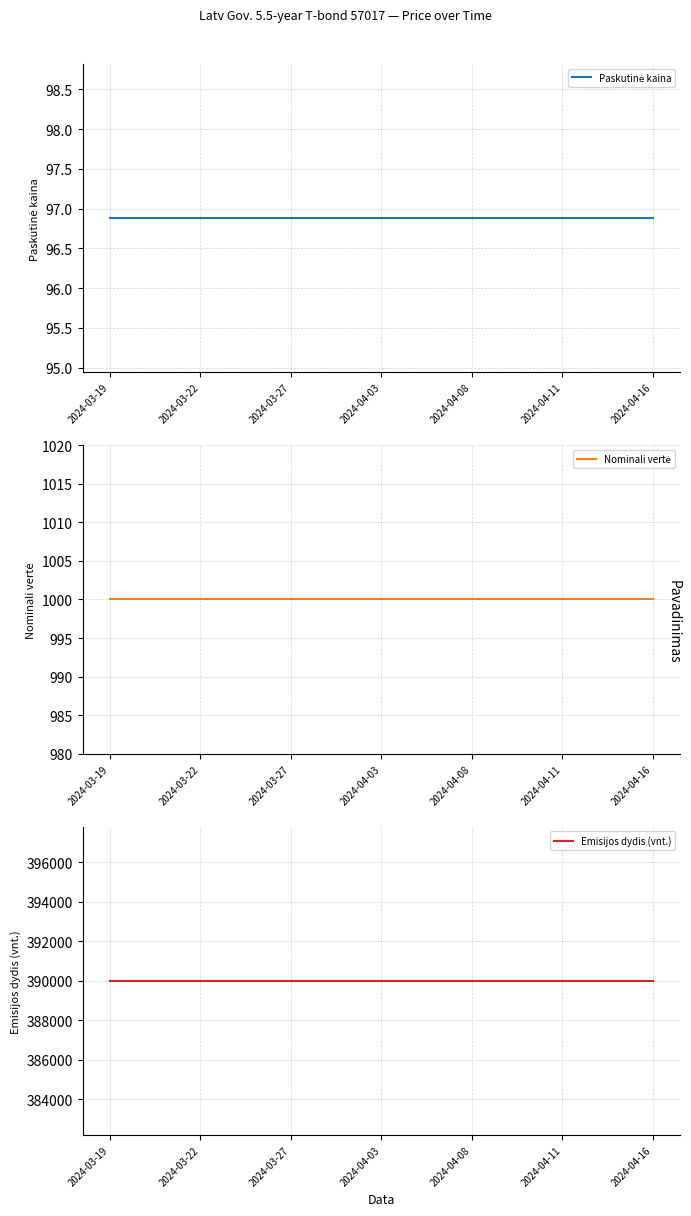

At which category is the sum across all series the highest?

2024-03-19